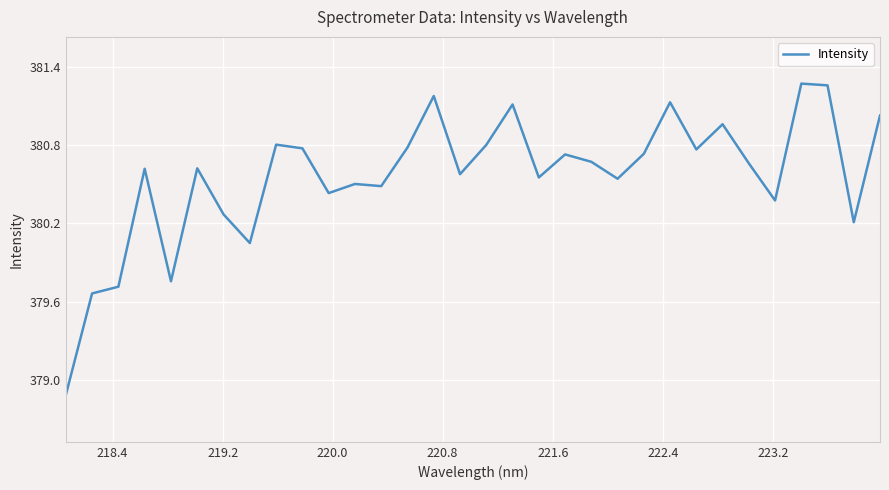

What is the minimum value shown in the chart?

378.9